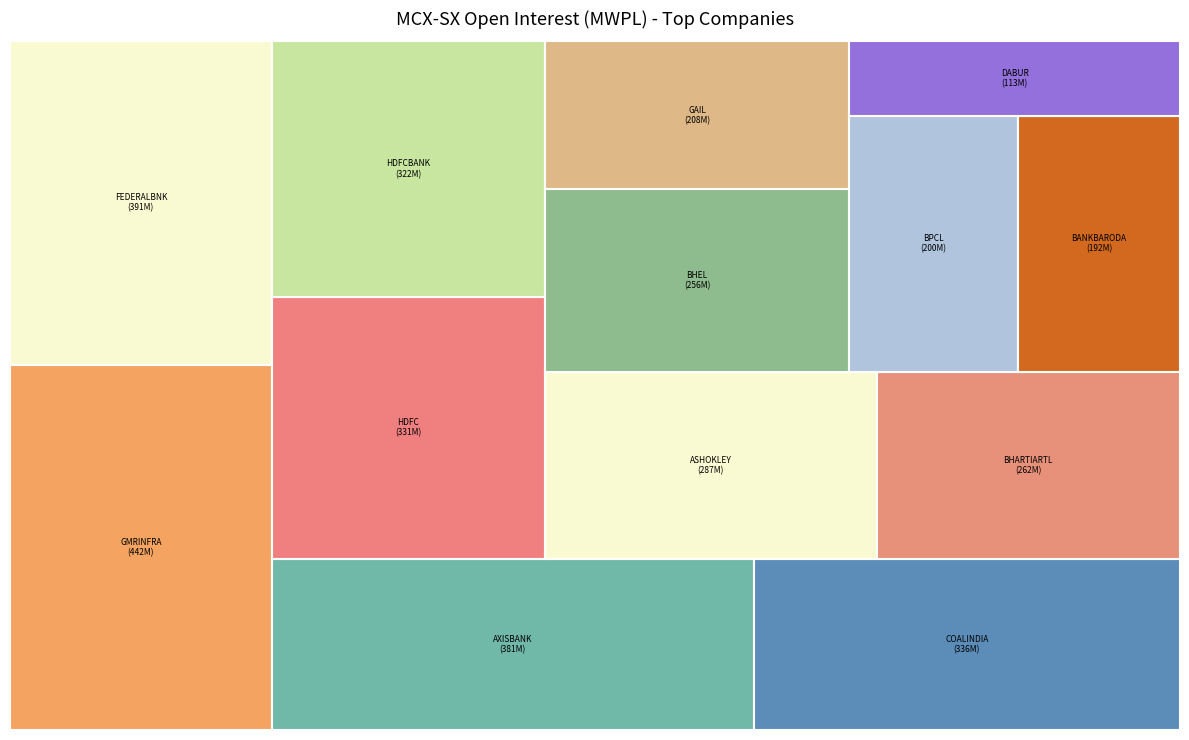

Rank the categories by value from lowest to highest.

DABUR INDIA LTD, BANK OF BARODA, BPCL, GAIL (INDIA) LTD, BHEL, BHARTI AIRTEL LIMITED, ASHOK LEYLAND LTD, HDFC BANK LTD, HDFC LTD, COAL INDIA LTD, AXIS BANK LIMITED, FEDERAL BANK LTD, GMR INFRASTRUCTURE LTD.